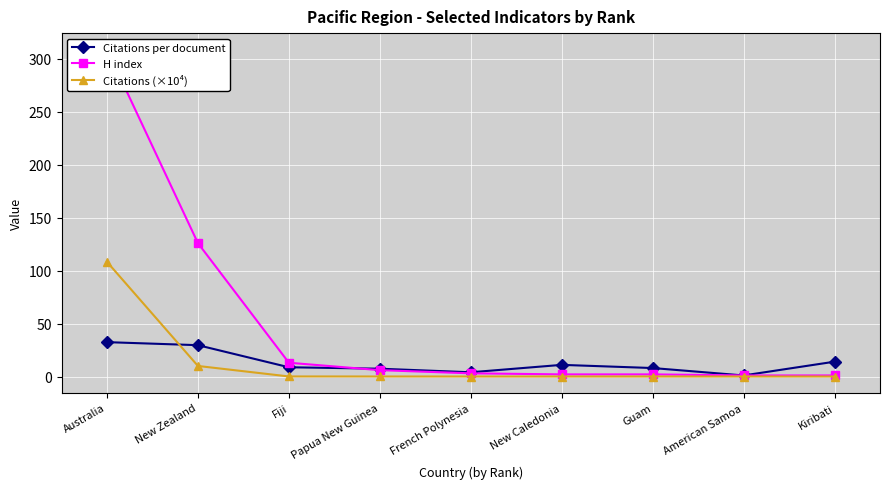

What is the average value of the Citations (×10⁴) series?

13.1